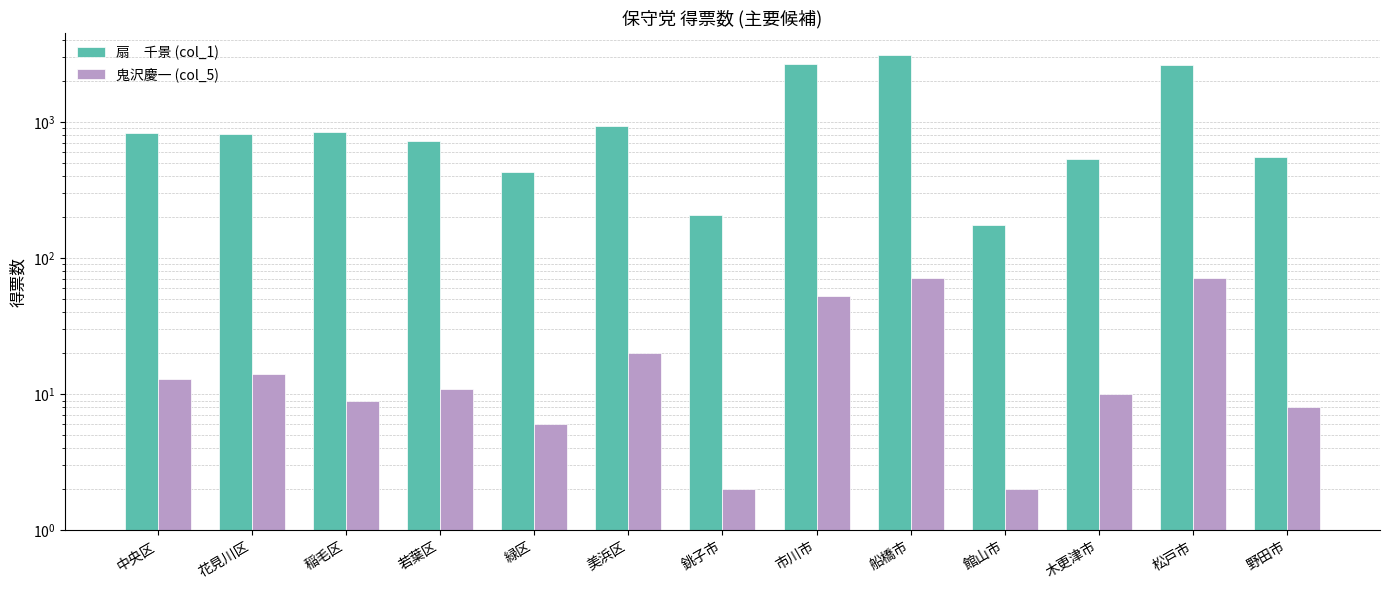

Are the bars grouped side by side (vs. stacked)?

Yes